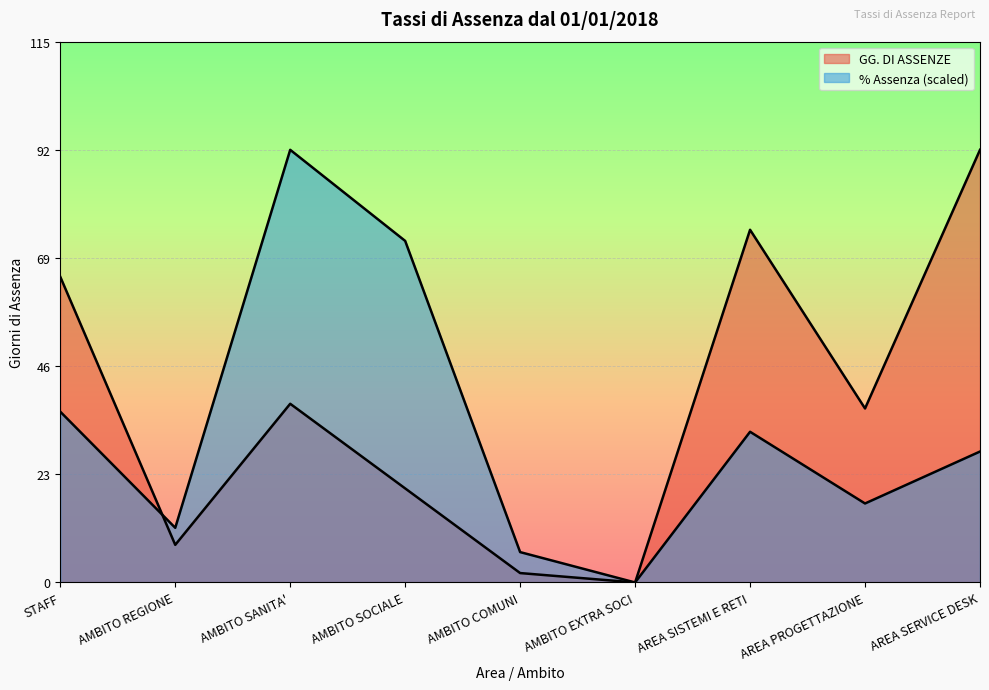

At how many categories does at least one series exceed 58?

5